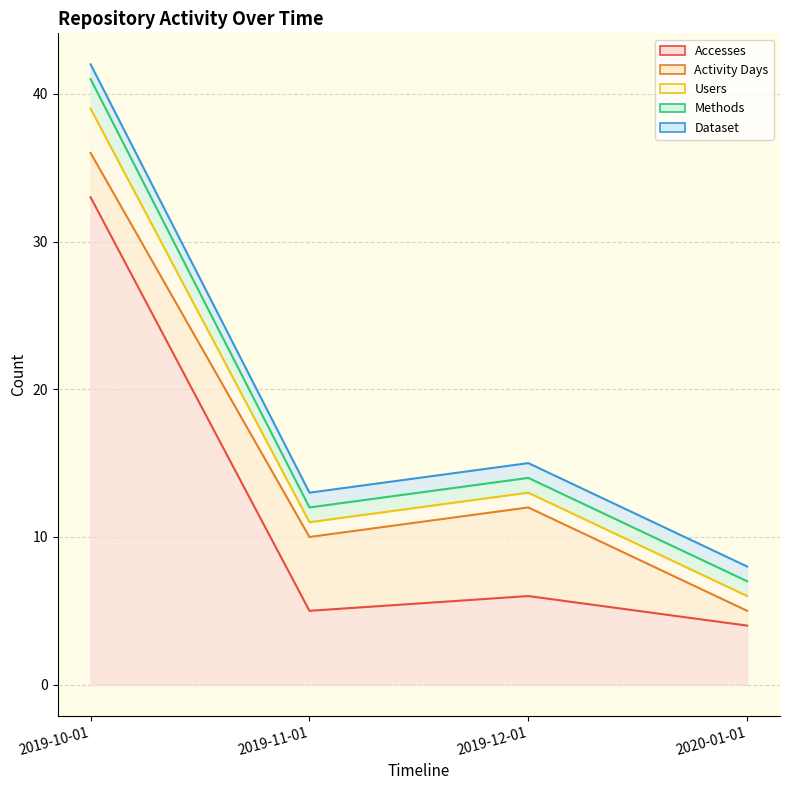

Where is the first local minimum for Users?

2019-11-01